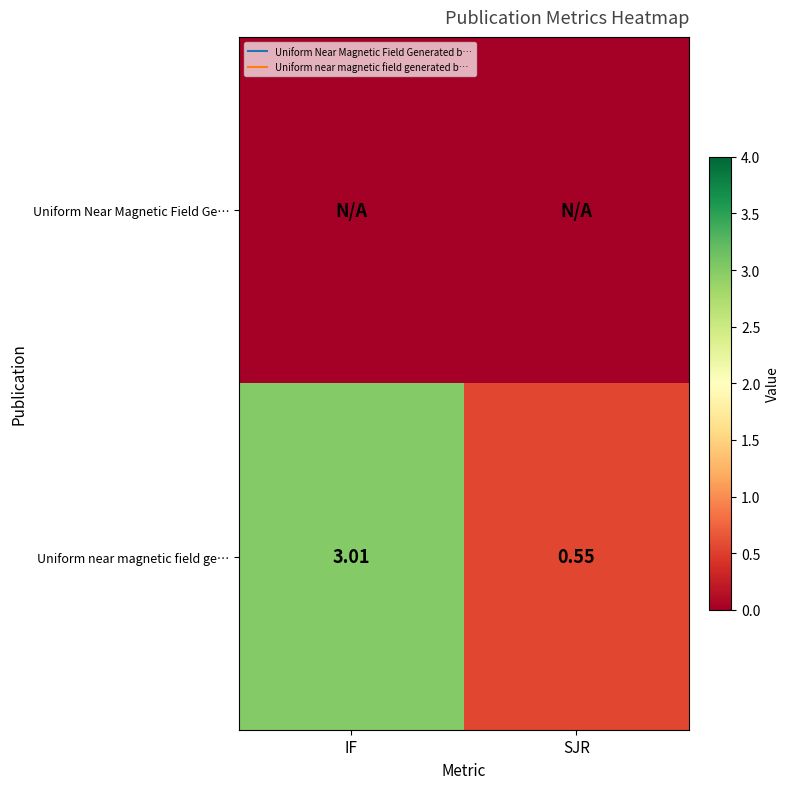

Which series has the largest total across all categories?

Uniform near magnetic field ge…